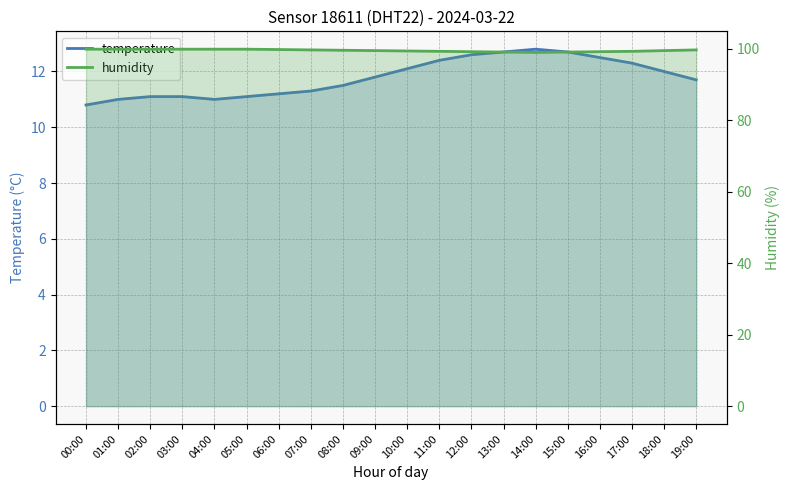

What is the difference between the maximum and minimum values in the temperature series?

2.0